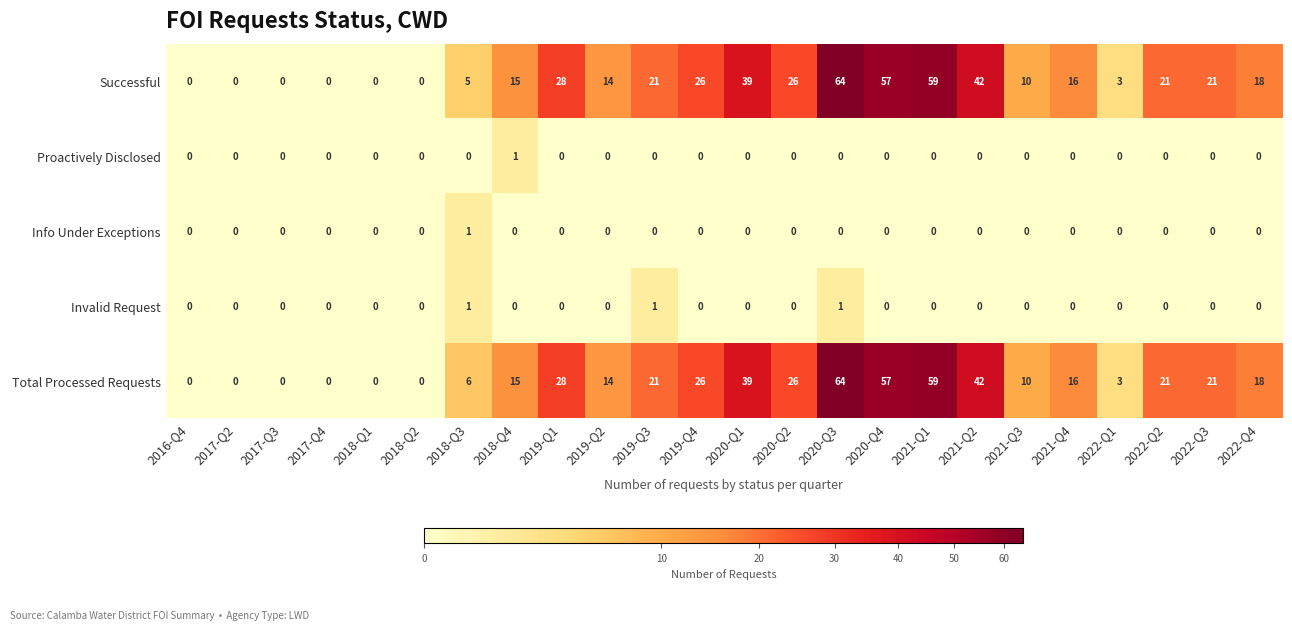

Read the Successful value at 2021-Q3.

10